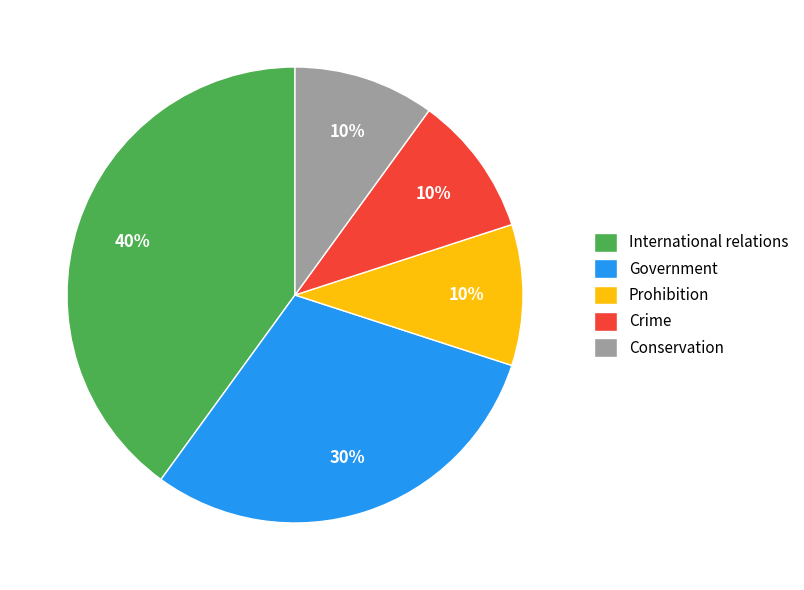

True or false: Conservation accounts for 1% of the total.

False